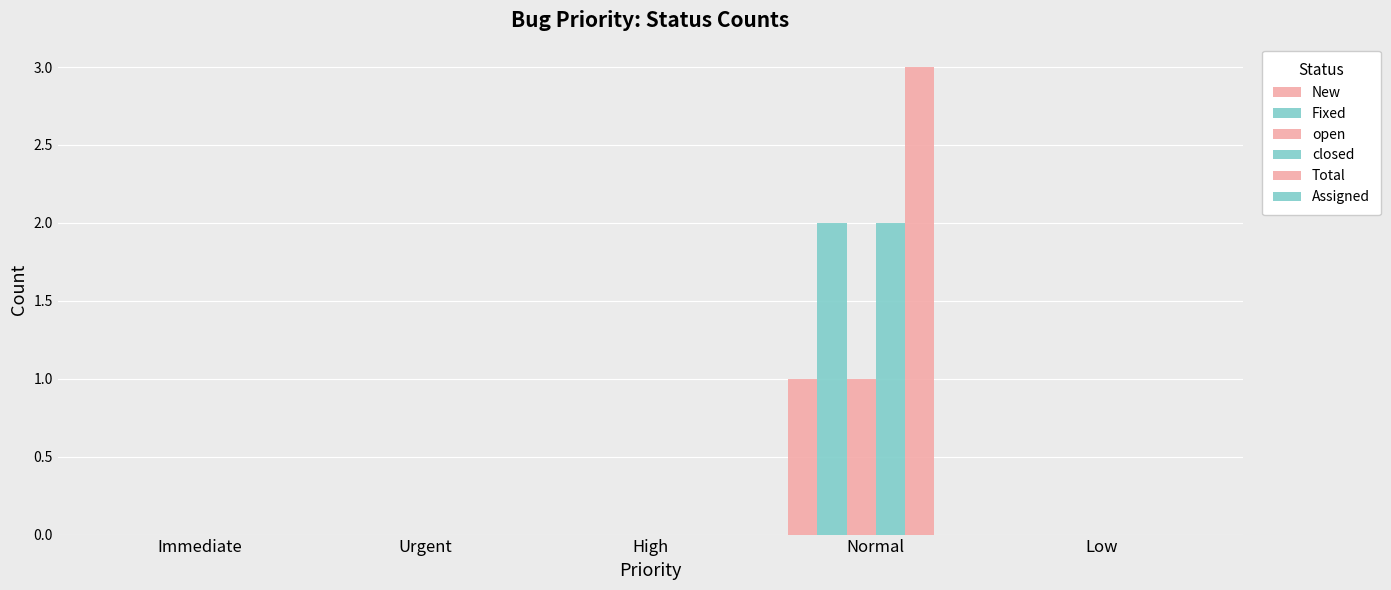

Rank the series at Normal from lowest to highest value.

Assigned, New, open, Fixed, closed, Total